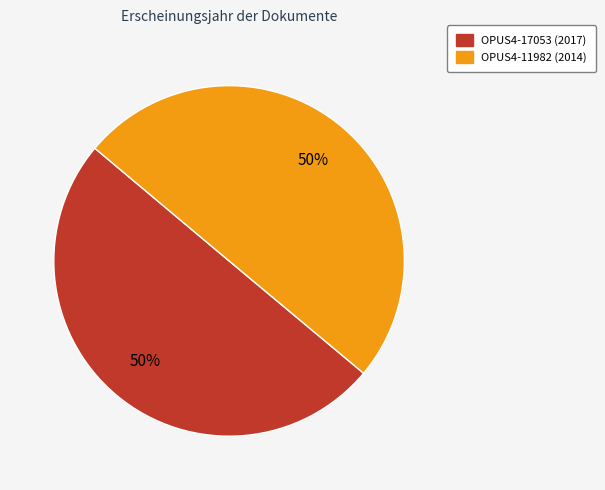

How many segments does this pie chart have?

2